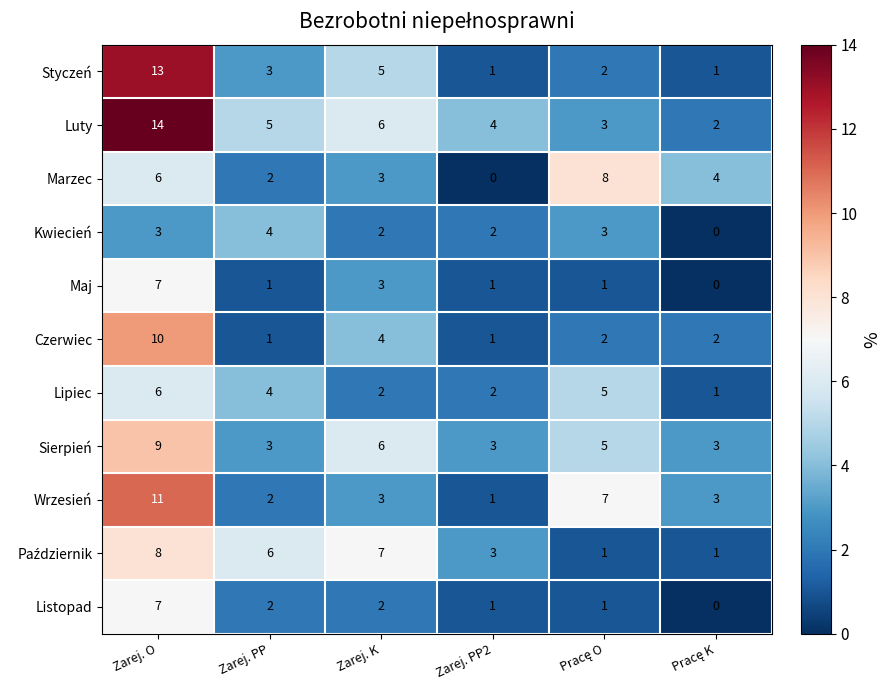

Where does the Wrzesień series first go above 3?

Zarej. O